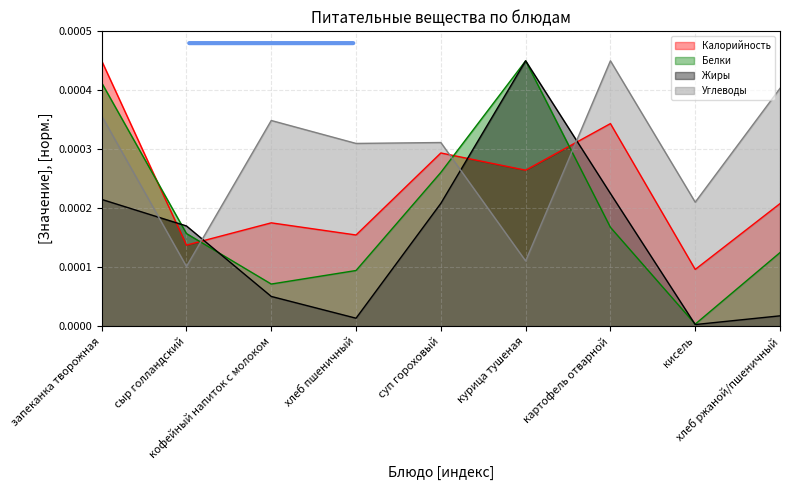

Which series has the largest total across all categories?

Углеводы